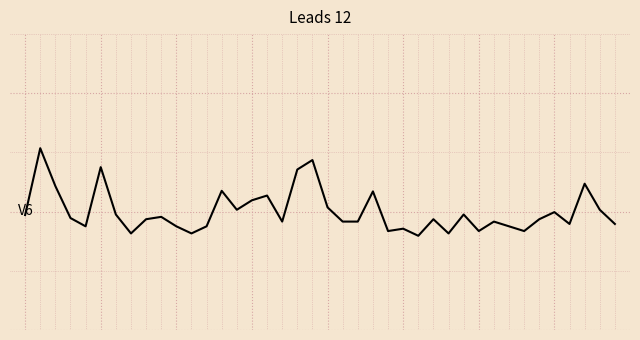

Reading left to right, extract all data points from this chart.

0=-0.0	1=0.5	2=0.2	3=-0.1	4=-0.1	5=0.4	6=-0.0	7=-0.2	8=-0.1	9=-0.0	10=-0.1	11=-0.2	12=-0.1	13=0.2	14=0.0	15=0.1	16=0.1	17=-0.1	18=0.4	19=0.4	20=0.0	21=-0.1	22=-0.1	23=0.2	24=-0.2	25=-0.1	26=-0.2	27=-0.1	28=-0.2	29=-0.0	30=-0.2	31=-0.1	32=-0.1	33=-0.2	34=-0.1	35=-0.0	36=-0.1	37=0.2	38=0.0	39=-0.1